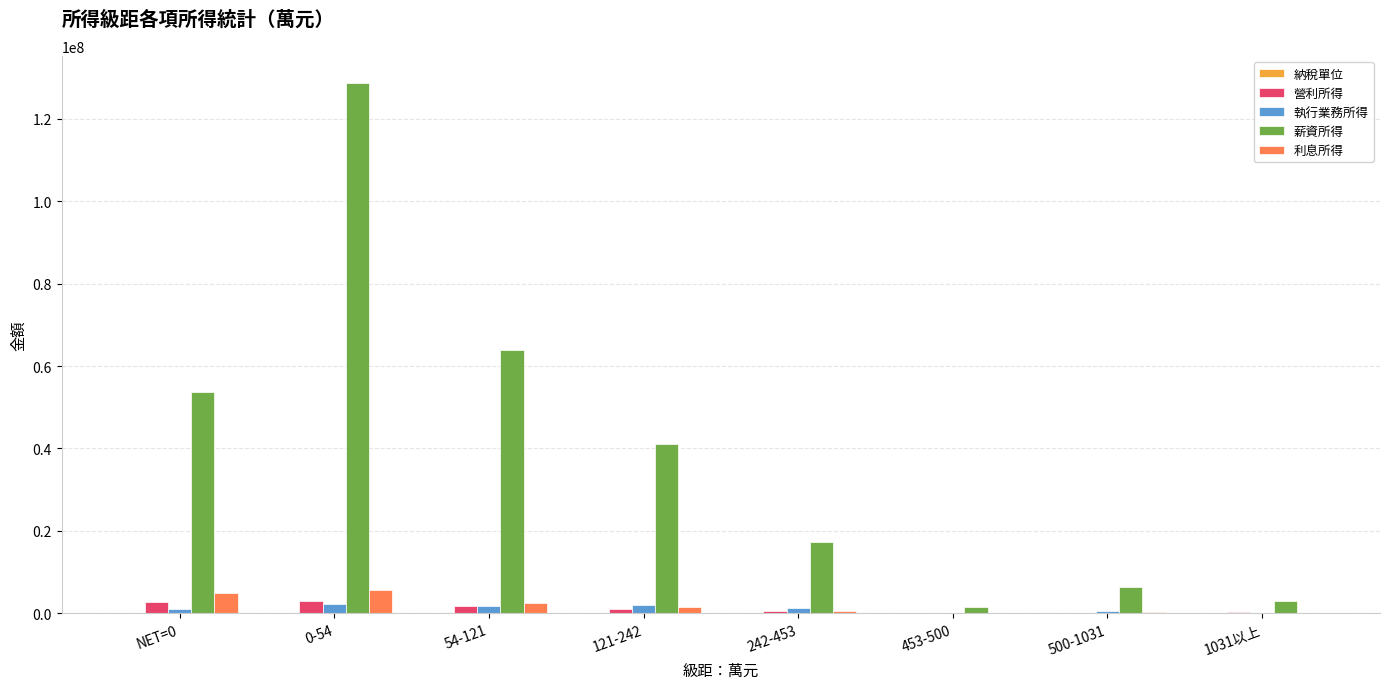

Between NET=0 and 500-1031, which series saw the biggest shift?

薪資所得